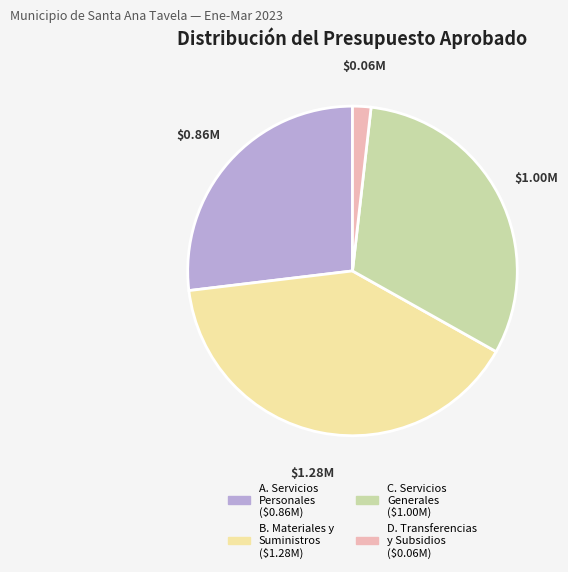

How many slices are in this pie chart?

4